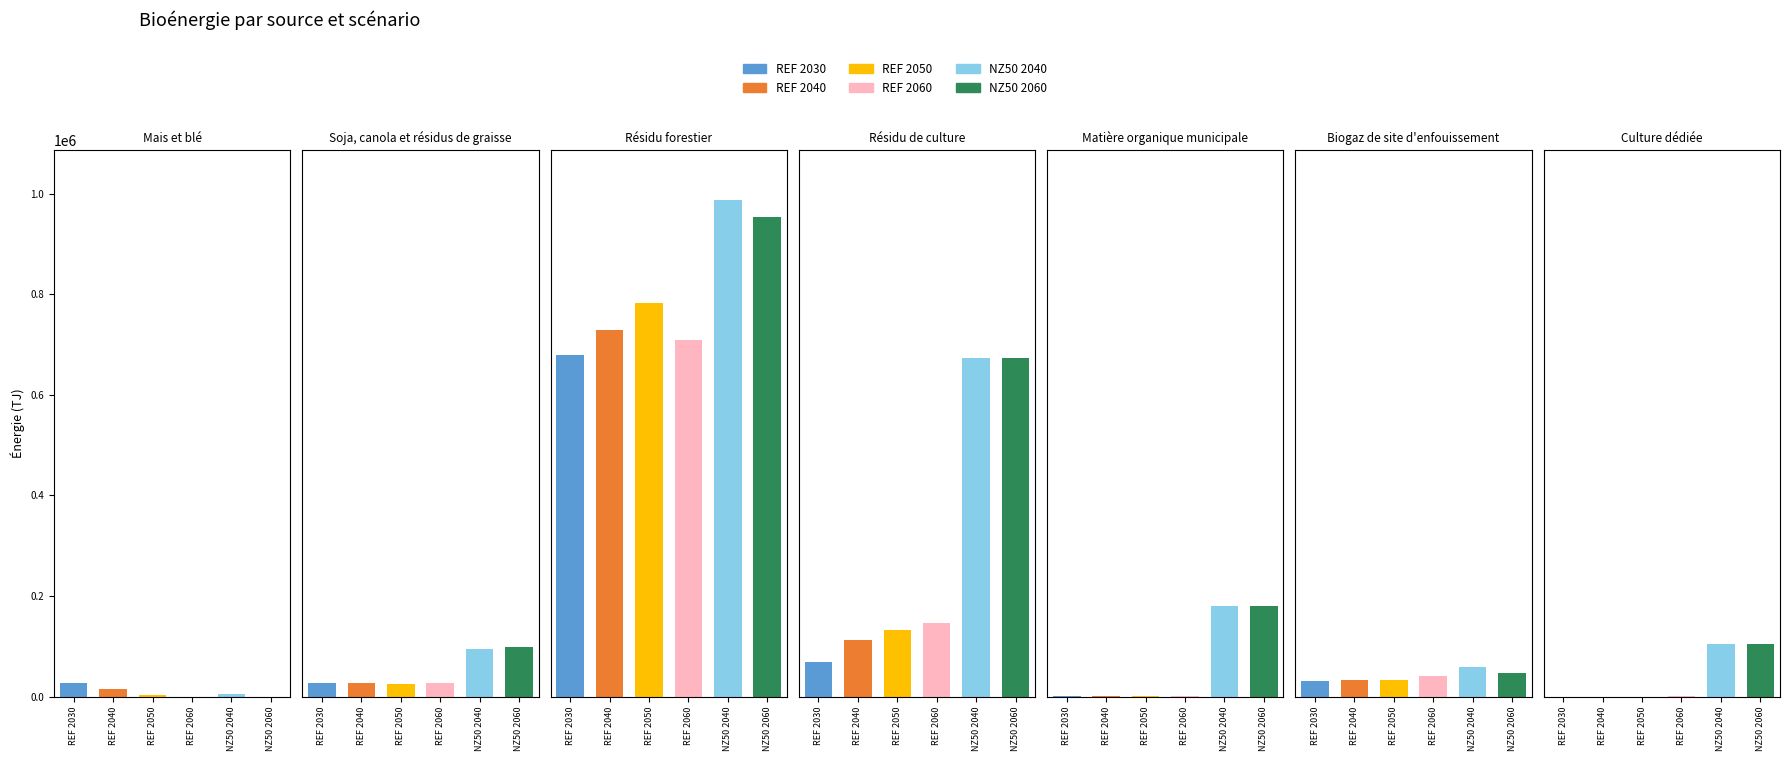

What is the sum of all NZ50 2040 values?

2107785.4